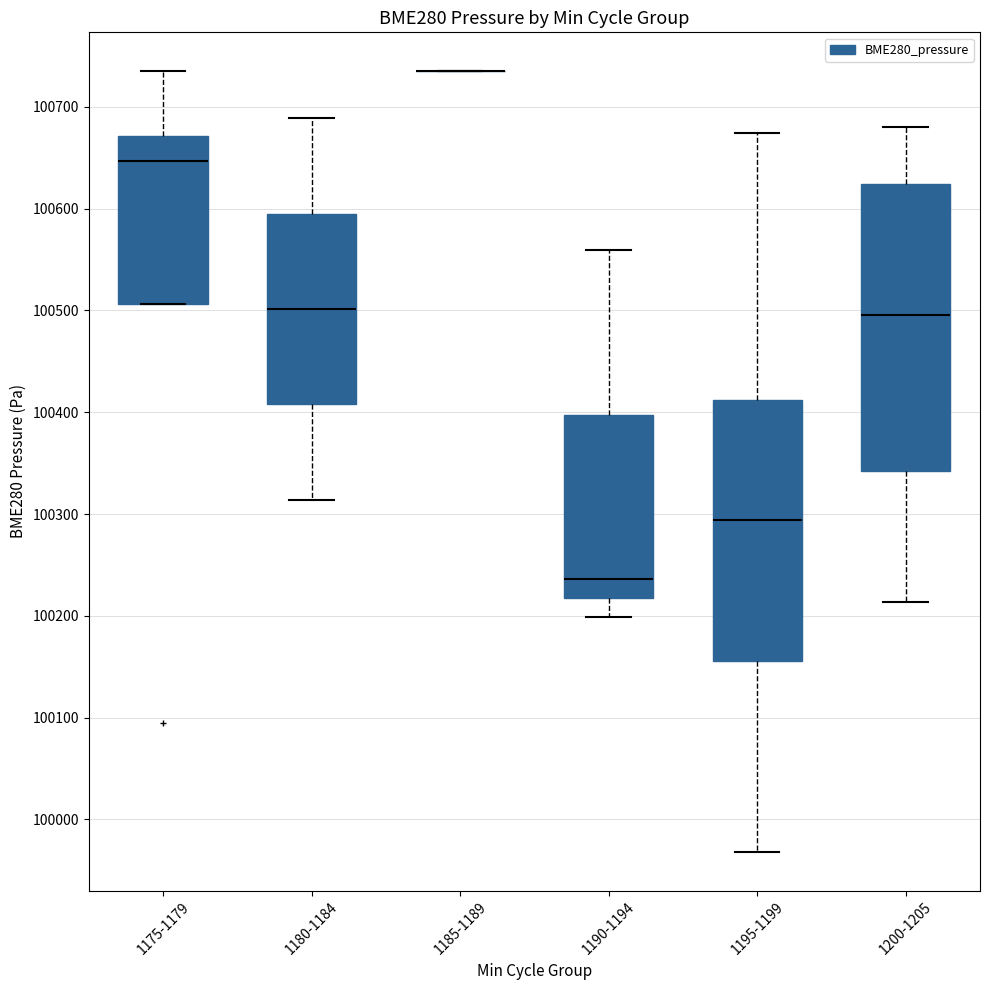

Reading left to right, transcribe this box plot: for each box, give where its median line is, the range the box spans, and where its two whiskers end, as read against the y-axis. The values are not printed on the chart, so give them approximately, as read against the axis.

1175-1179: median 100650, box 100510 to 100670, whiskers 100510 to 100730
1180-1184: median 100500, box 100410 to 100600, whiskers 100310 to 100690
1185-1189: box collapsed to a line at 100730, whiskers 100730 to 100730
1190-1194: median 100240, box 100220 to 100400, whiskers 100200 to 100560
1195-1199: median 100290, box 100160 to 100410, whiskers 99970 to 100670
1200-1205: median 100500, box 100340 to 100620, whiskers 100210 to 100680